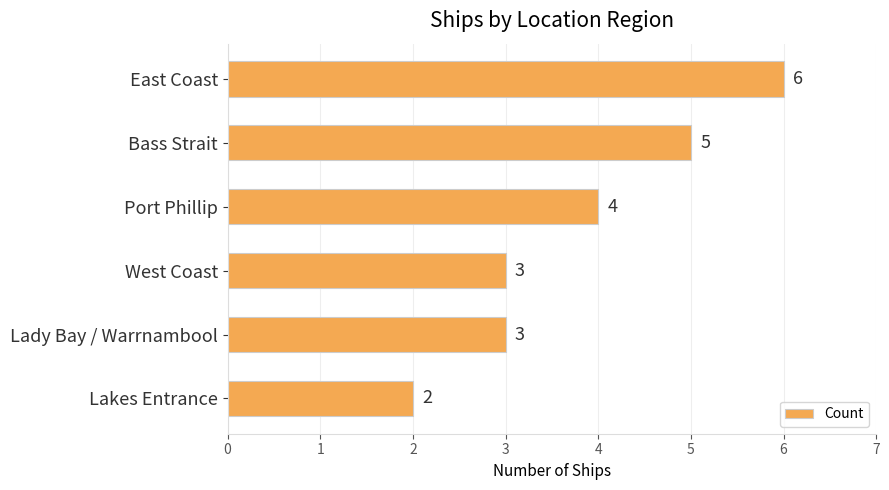

How many data points does each series have?

6